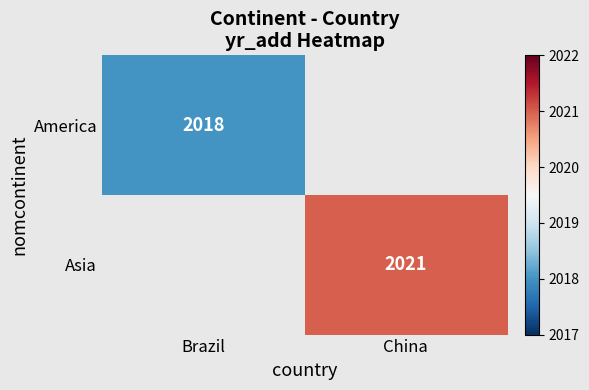

At which category does the chart reach its peak across all series?

China